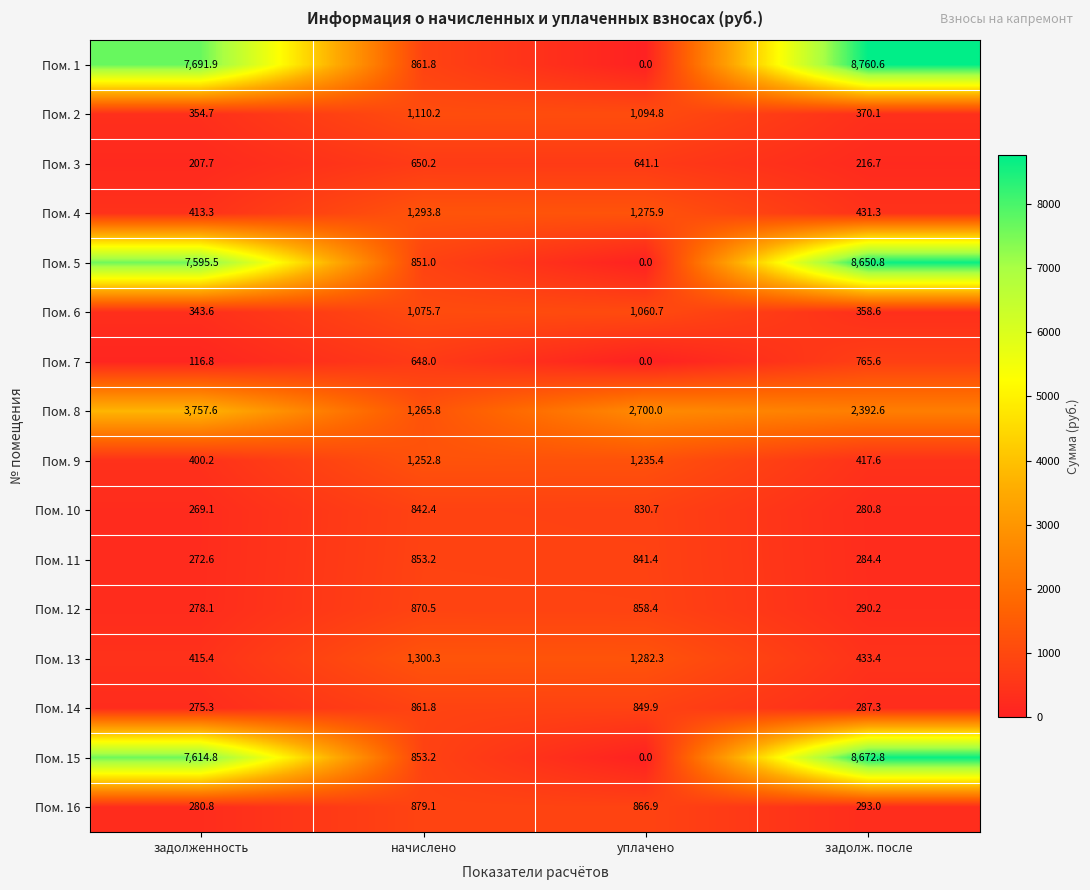

True or false: Пом. 10 has a value of 830.7 at уплачено.

True